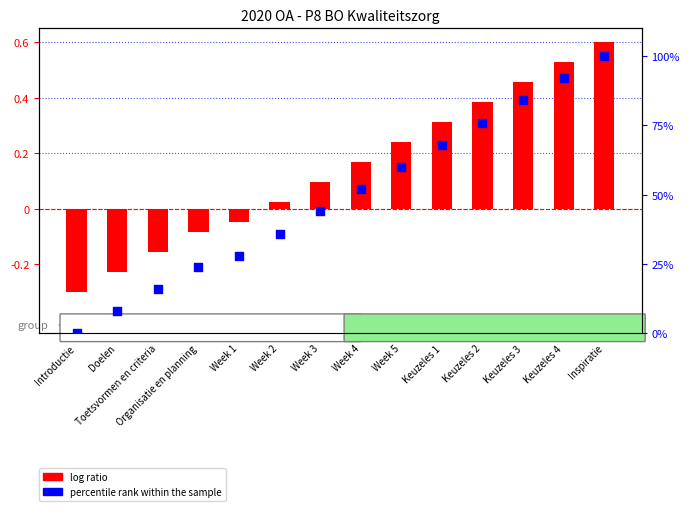

Which series has the widest spread of Y values?

percentile rank within the sample